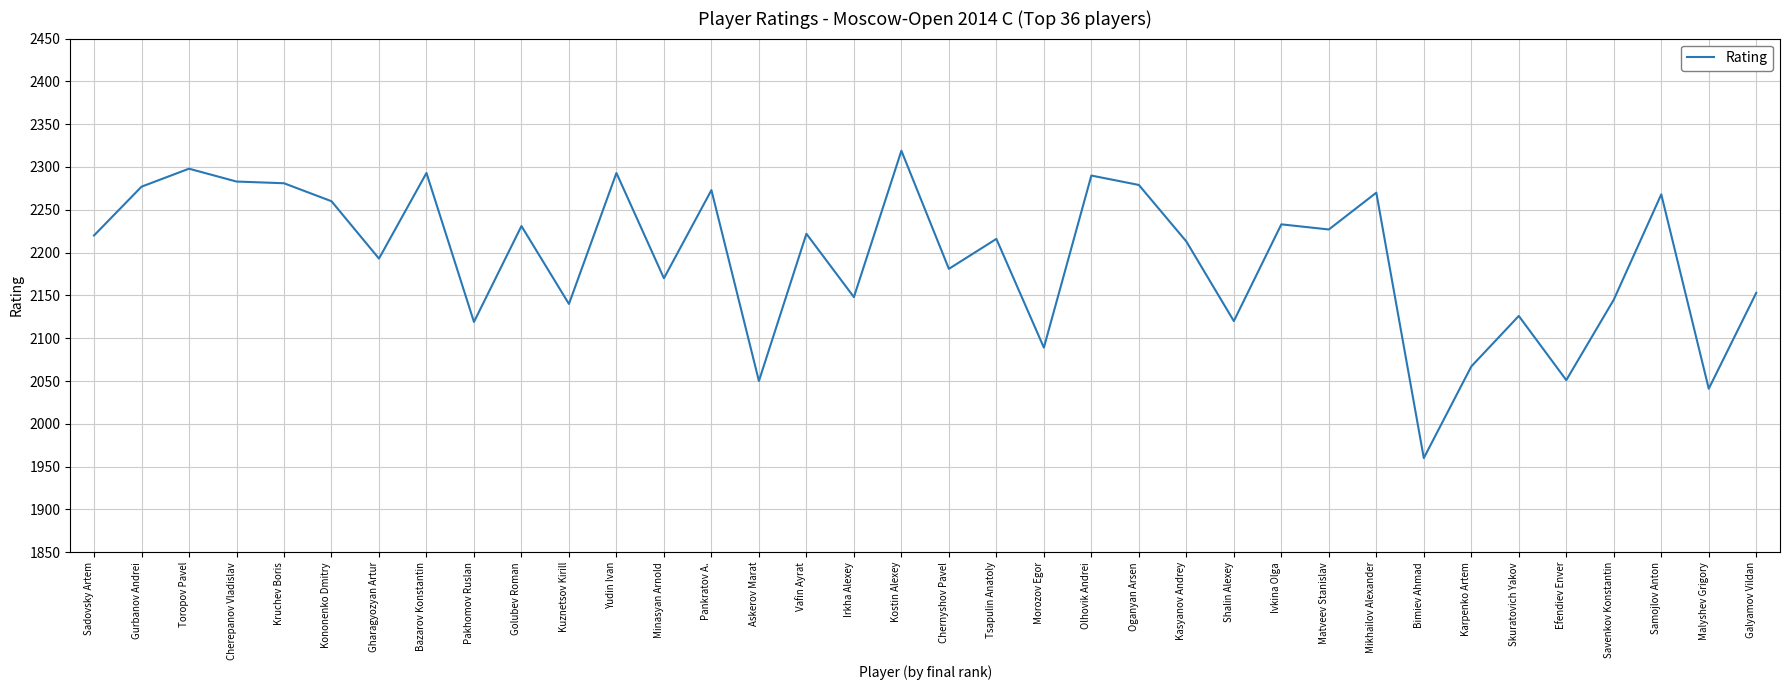

What is the maximum value shown in the chart?

2319